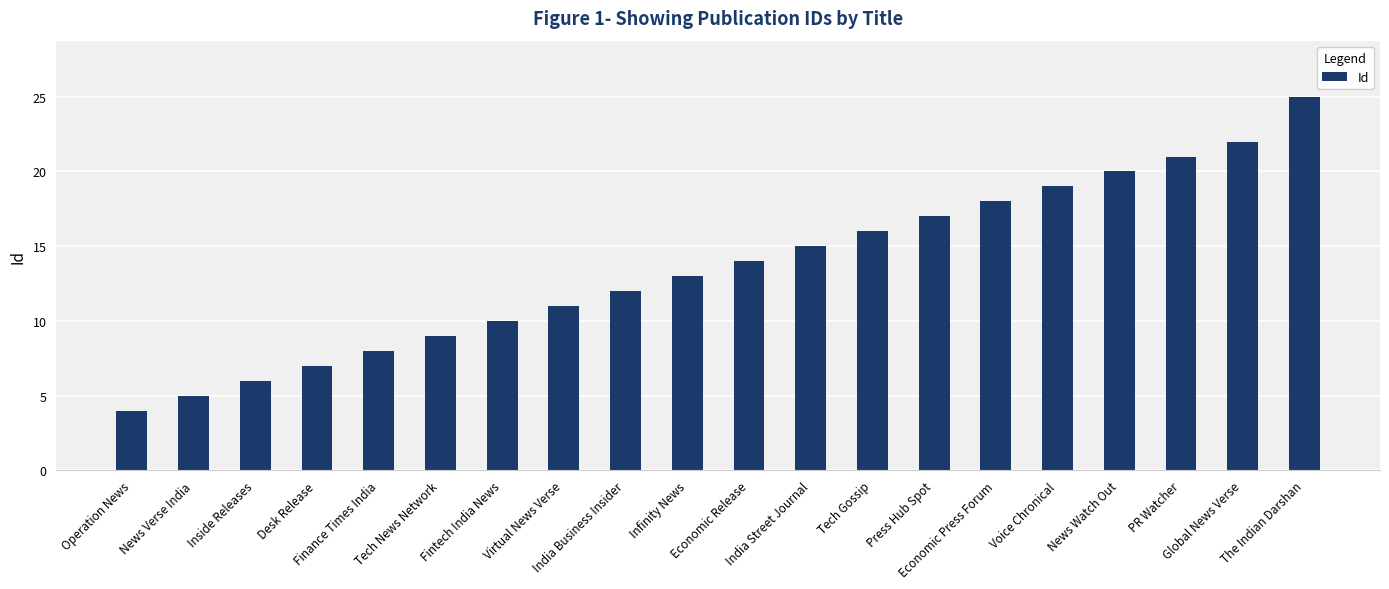

Reading right to left, transcribe all the data shown in this chart.

25	22	21	20	19	18	17	16	15	14	13	12	11	10	9	8	7	6	5	4